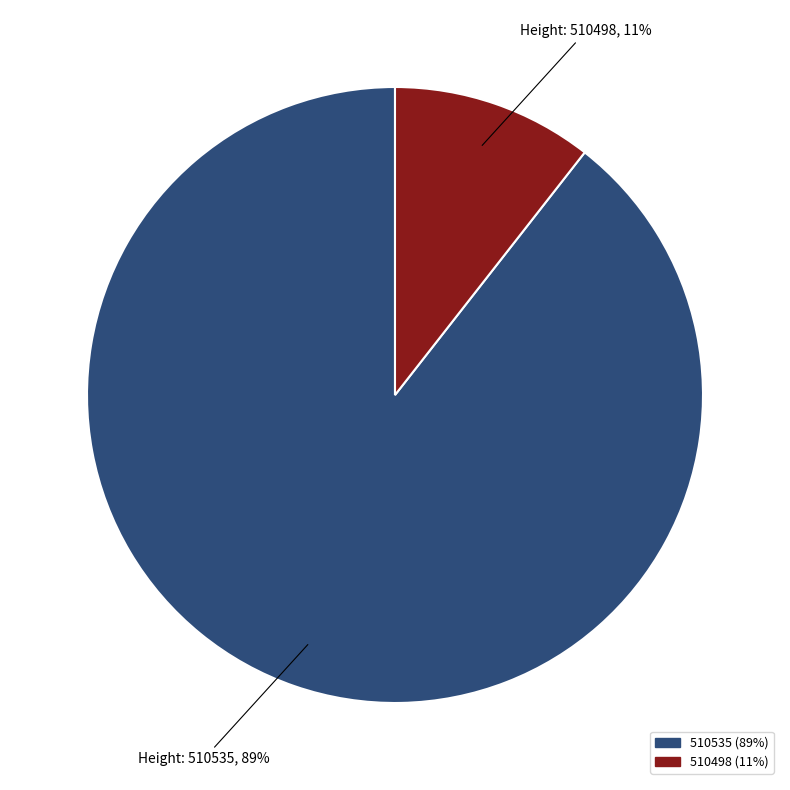

Do 510535 and 510498 together represent more than half of the pie?

Yes